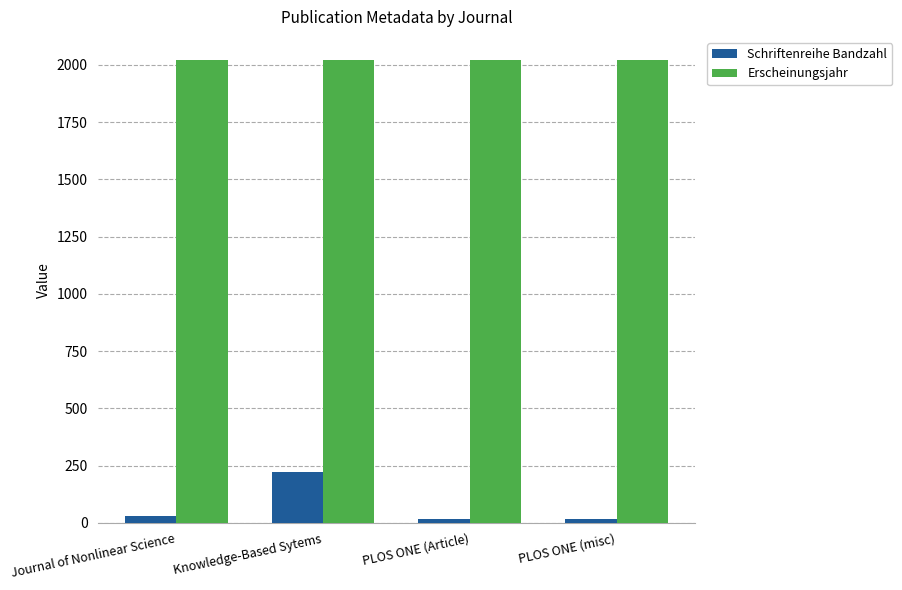

Reading right to left, what are all the values shown in this chart?

Schriftenreihe Bandzahl: PLOS ONE (misc)=16	PLOS ONE (Article)=16	Knowledge-Based Sytems=221	Journal of Nonlinear Science=31
Erscheinungsjahr: PLOS ONE (misc)=2021	PLOS ONE (Article)=2021	Knowledge-Based Sytems=2021	Journal of Nonlinear Science=2021